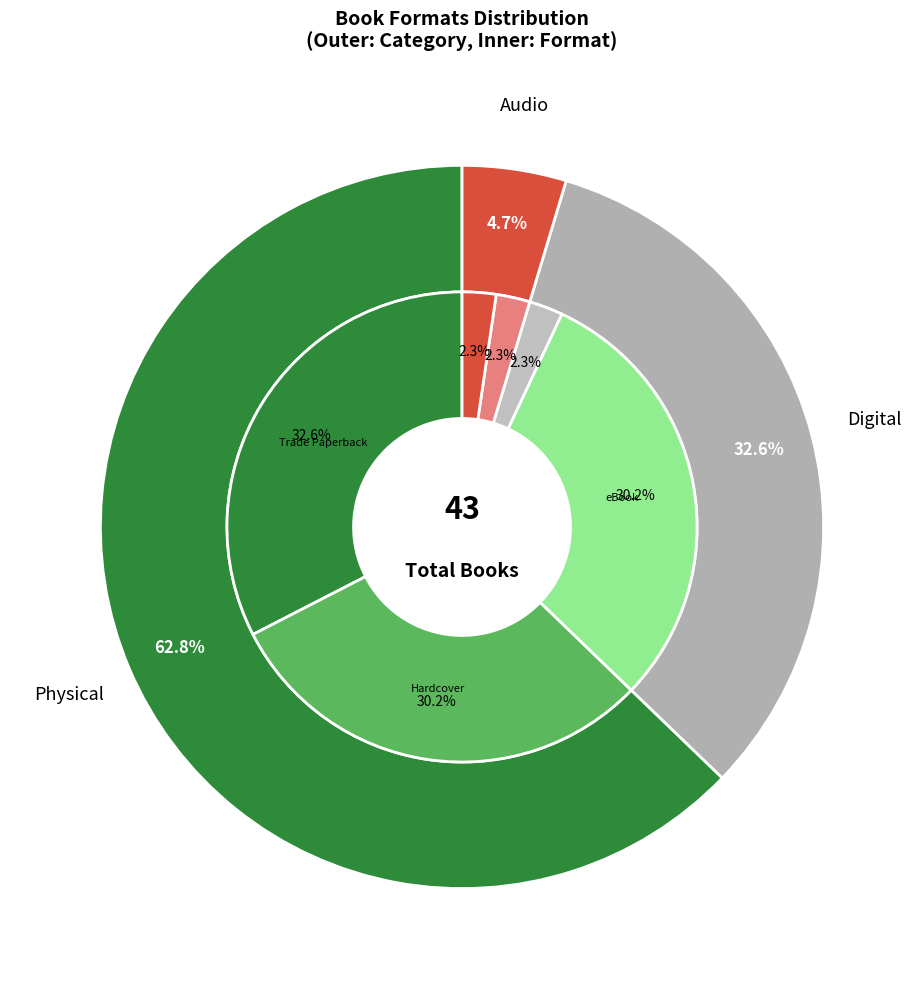

What percentage is the Trade Paperback slice, to the nearest percent?

33%